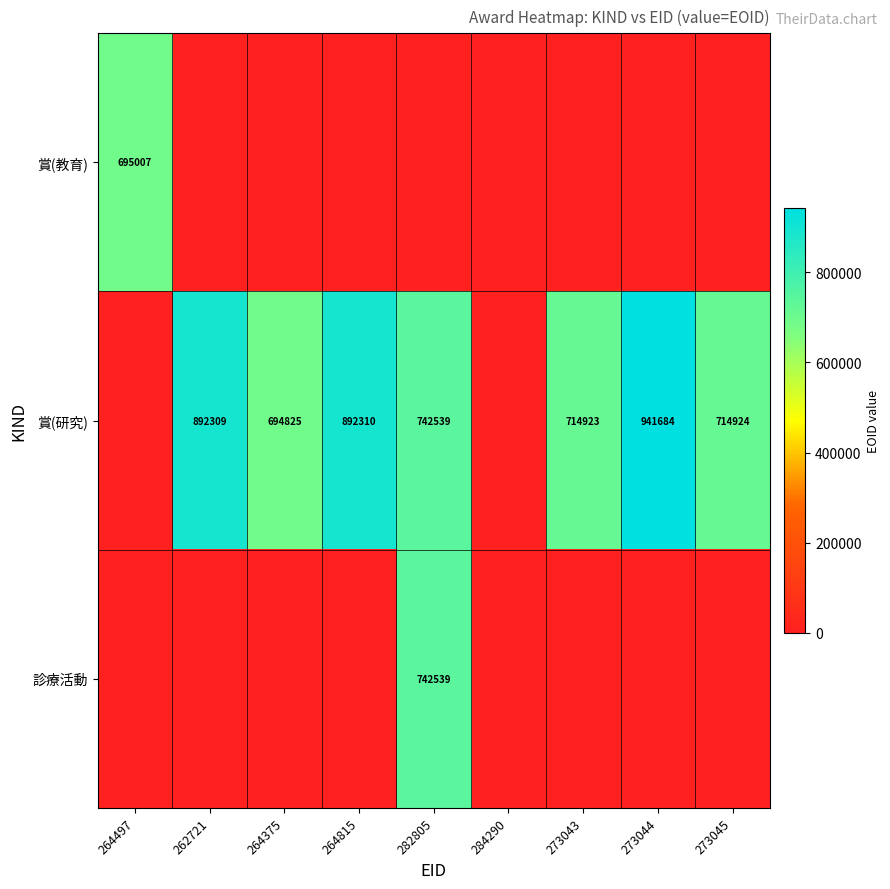

The value of 賞(研究) at 273044 is 941684. True or false?

True